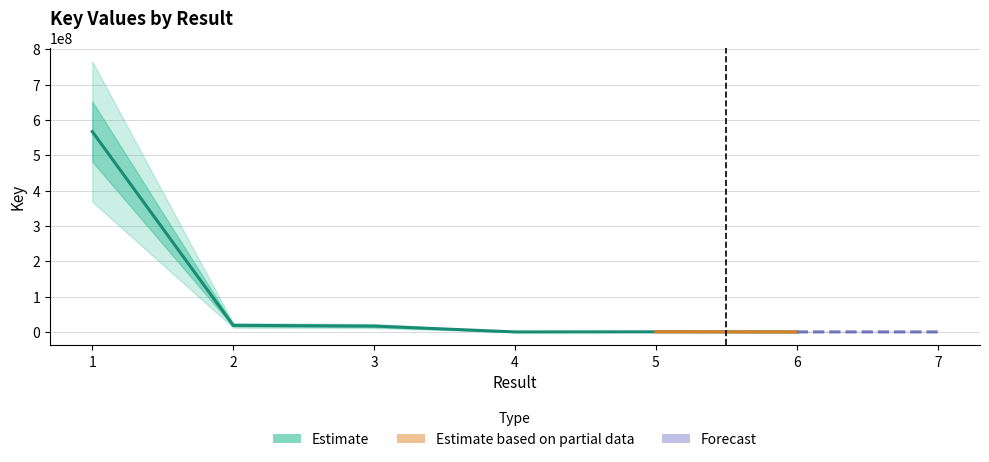

What is the sum of all values?

602808975